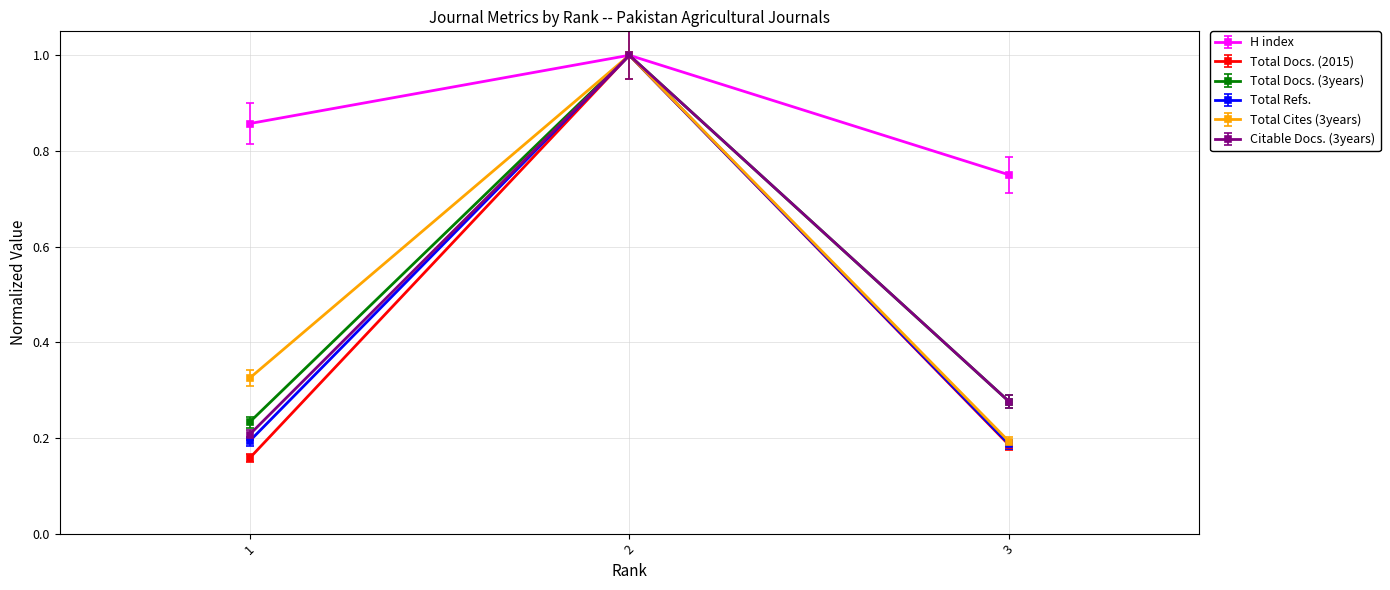

Which series changed the most between 2 and 3?

Total Docs. (2015)